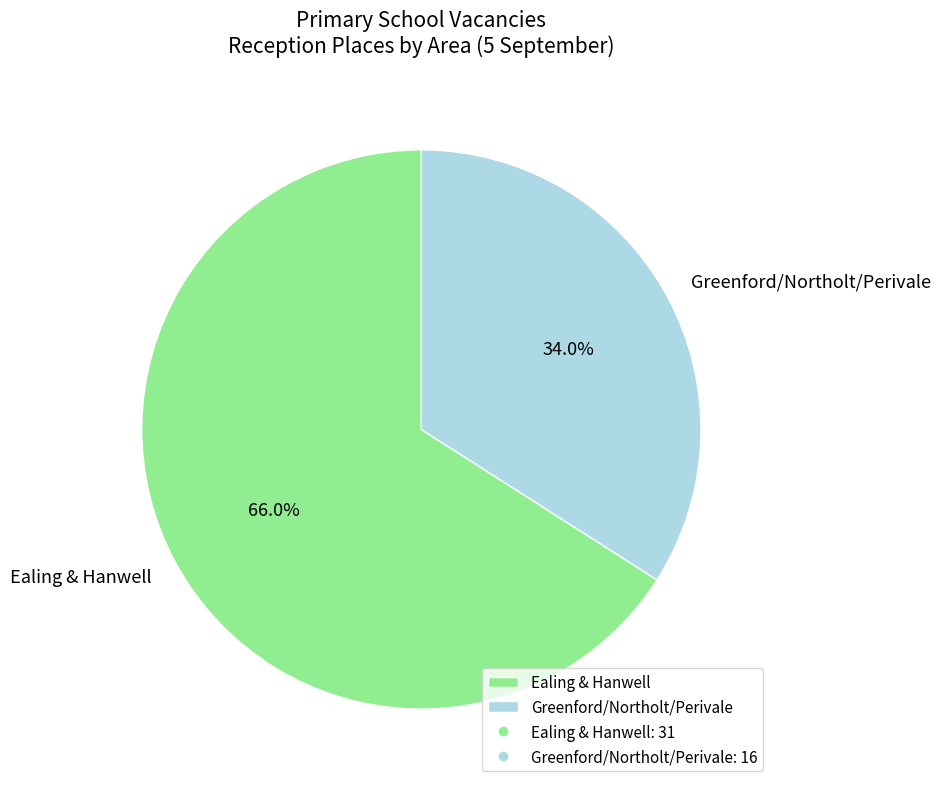

What percentage is NOT represented by Greenford/Northolt/Perivale?

66.0%